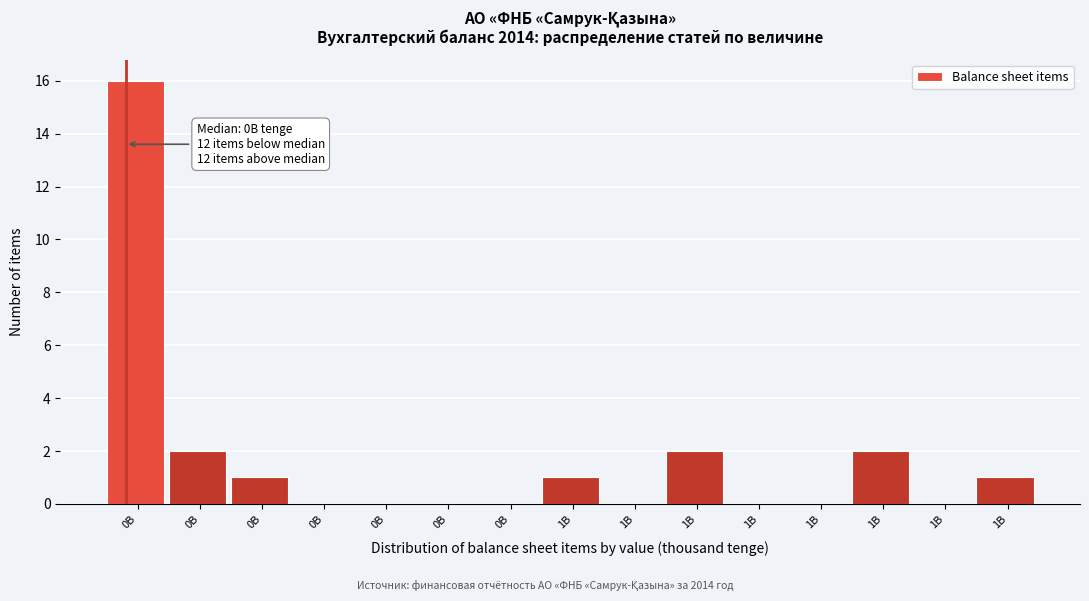

Count the number of categories in the chart.

15